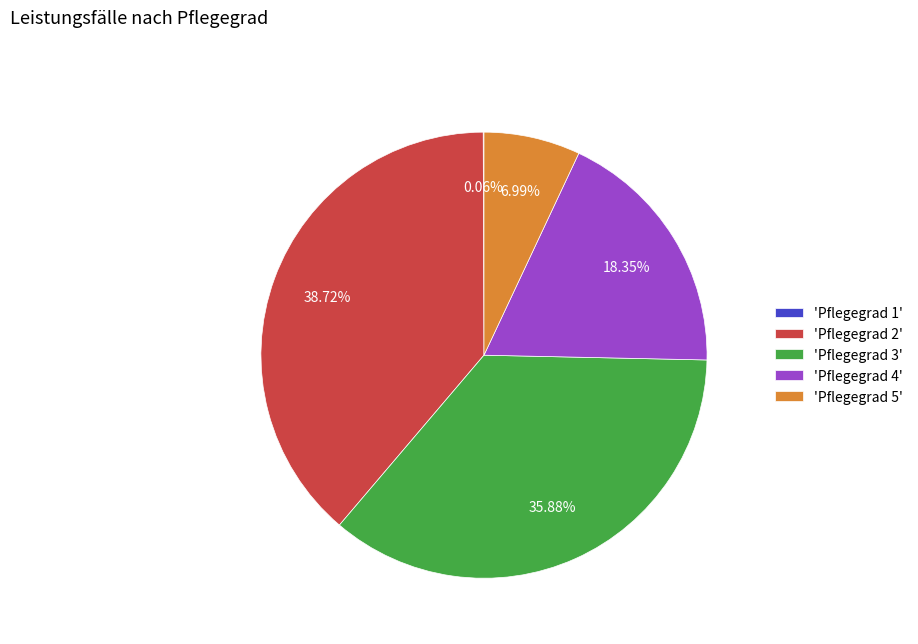

Do 'Pflegegrad 2' and 'Pflegegrad 4' together represent more than half of the pie?

Yes